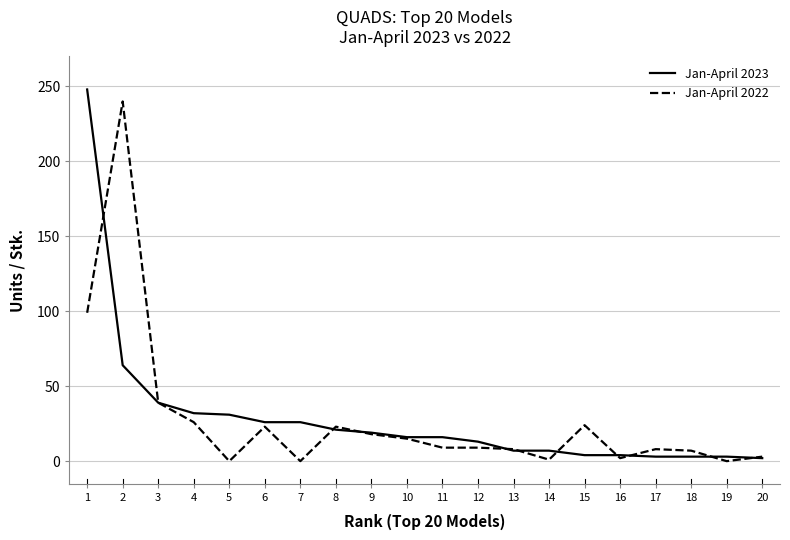

The value of Jan-April 2022 at 7 is 0. True or false?

True